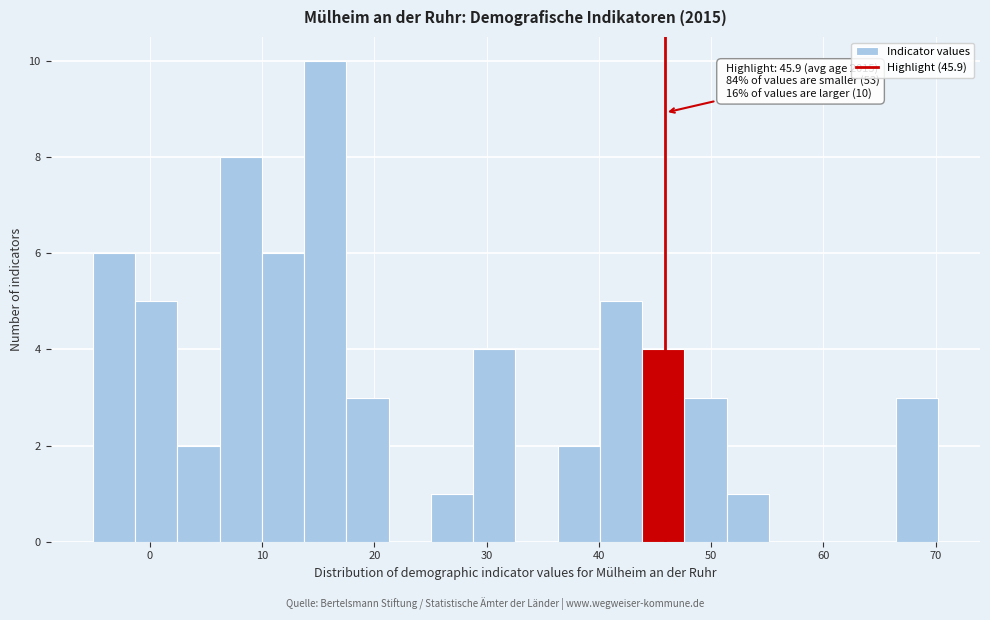

Around what value on the x-axis is the tallest bar? Give the approximate position of its centre, as read against the axis.

16